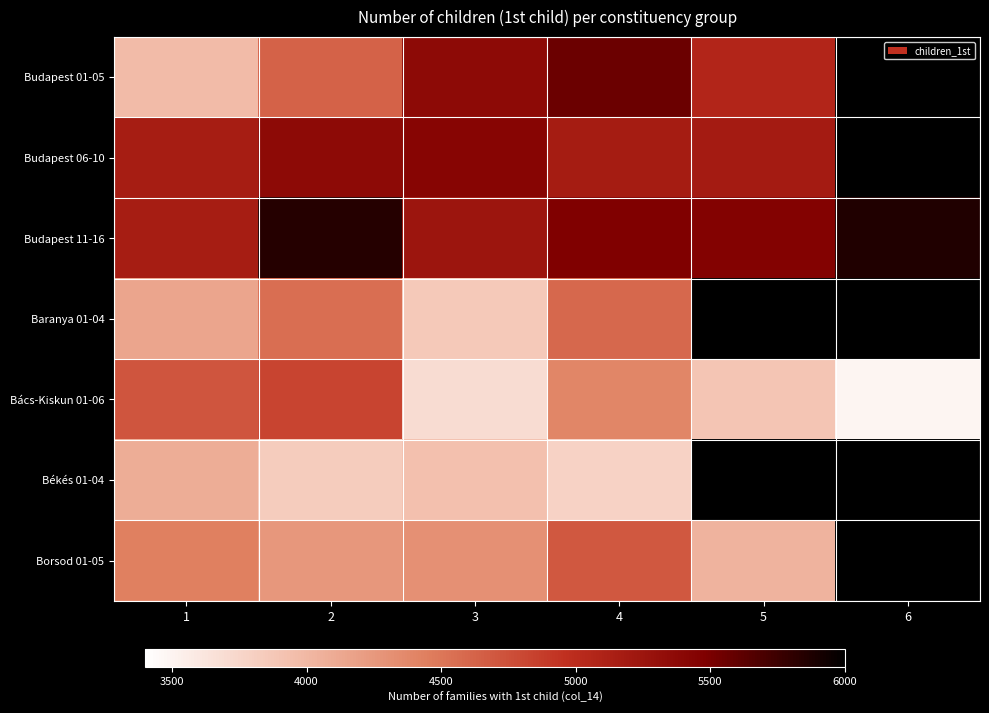

Which series has the largest range (max minus min)?

Budapest 01-05